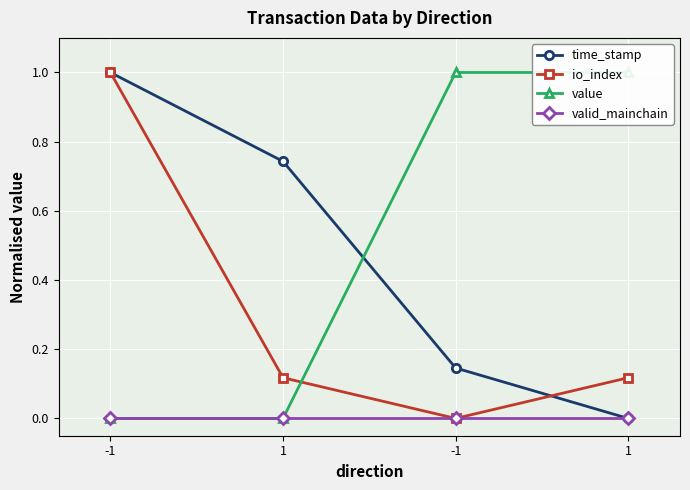

Reading right to left, what are all the values shown in this chart?

time_stamp: 0.0	0.1	0.7	1.0
io_index: 0.1	0.0	0.1	1.0
value: 1.0	1.0	0.0	0.0
valid_mainchain: 0.0	0.0	0.0	0.0